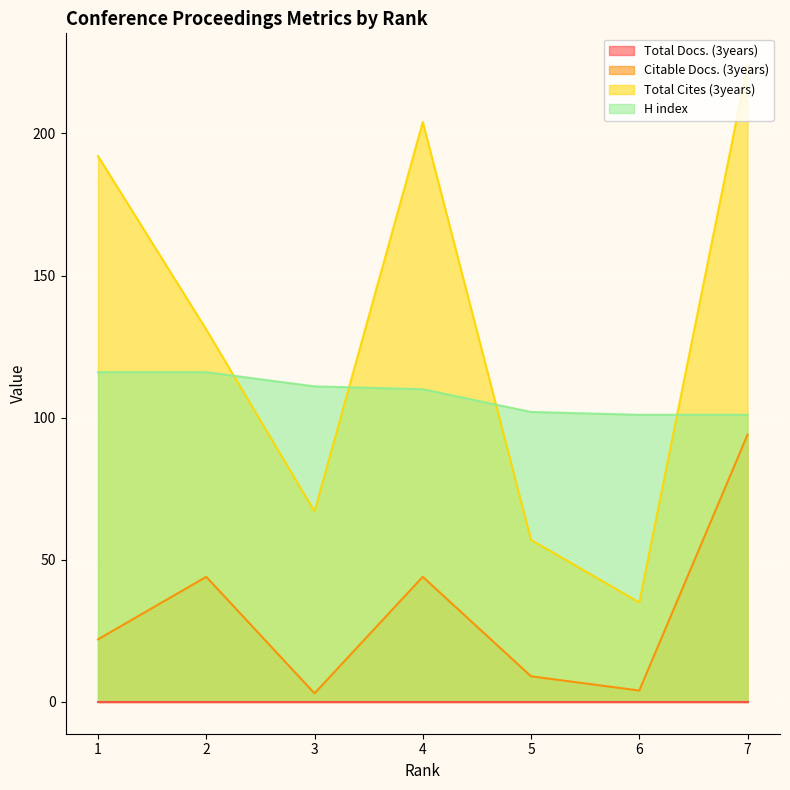

True or false: Total Cites (3years) and H index cross at least once.

True